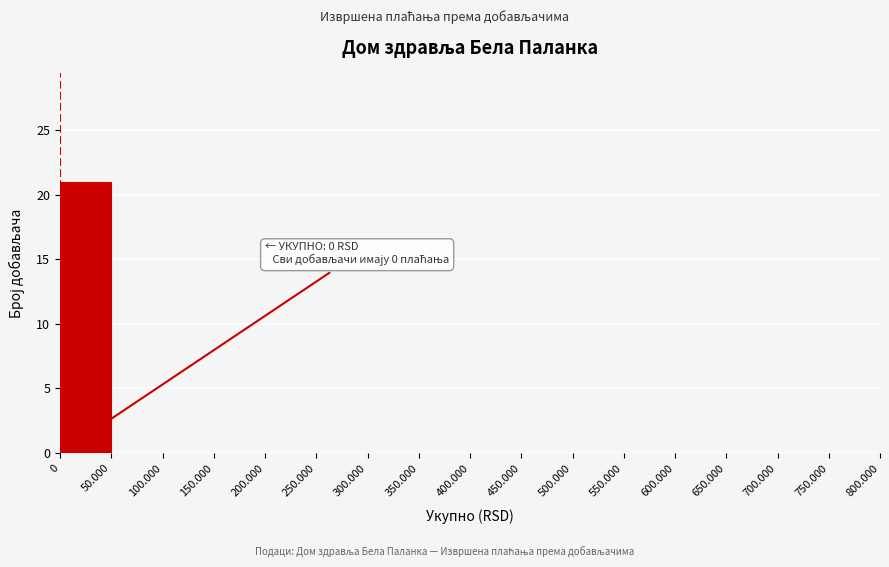

Reading left to right, extract all data points from this chart.

0=21	50.000=0	100.000=0	150.000=0	200.000=0	250.000=0	300.000=0	350.000=0	400.000=0	450.000=0	500.000=0	550.000=0	600.000=0	650.000=0	700.000=0	750.000=0